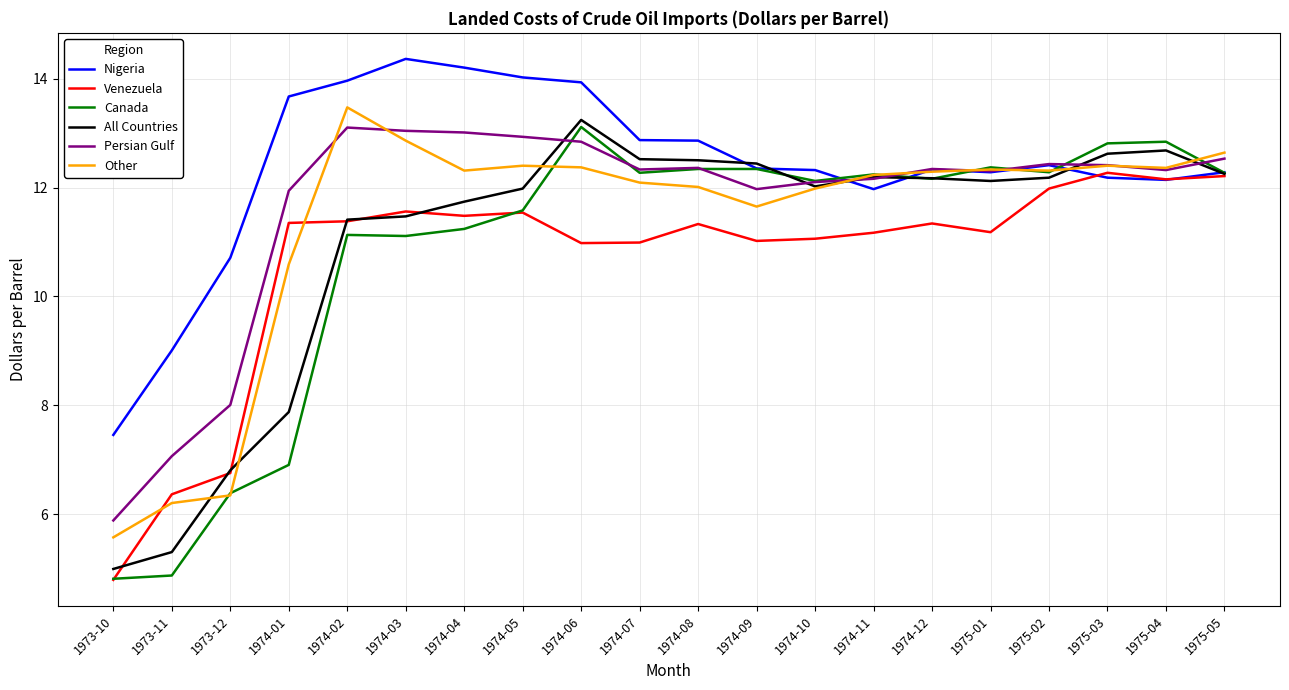

What position from the left is 1974-02?

5